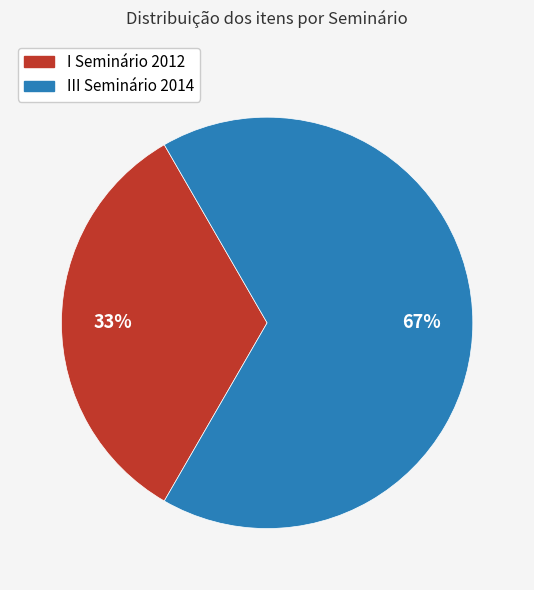

How many segments does this pie chart have?

2